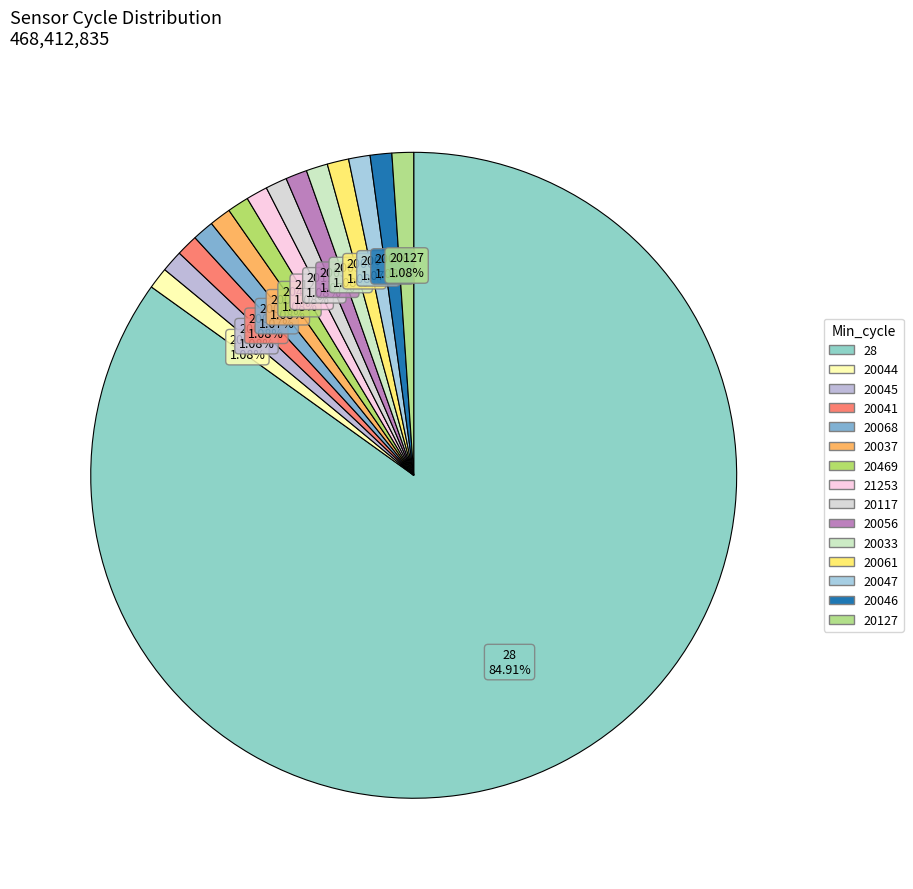

What percentage is NOT represented by 20127?

98.9%